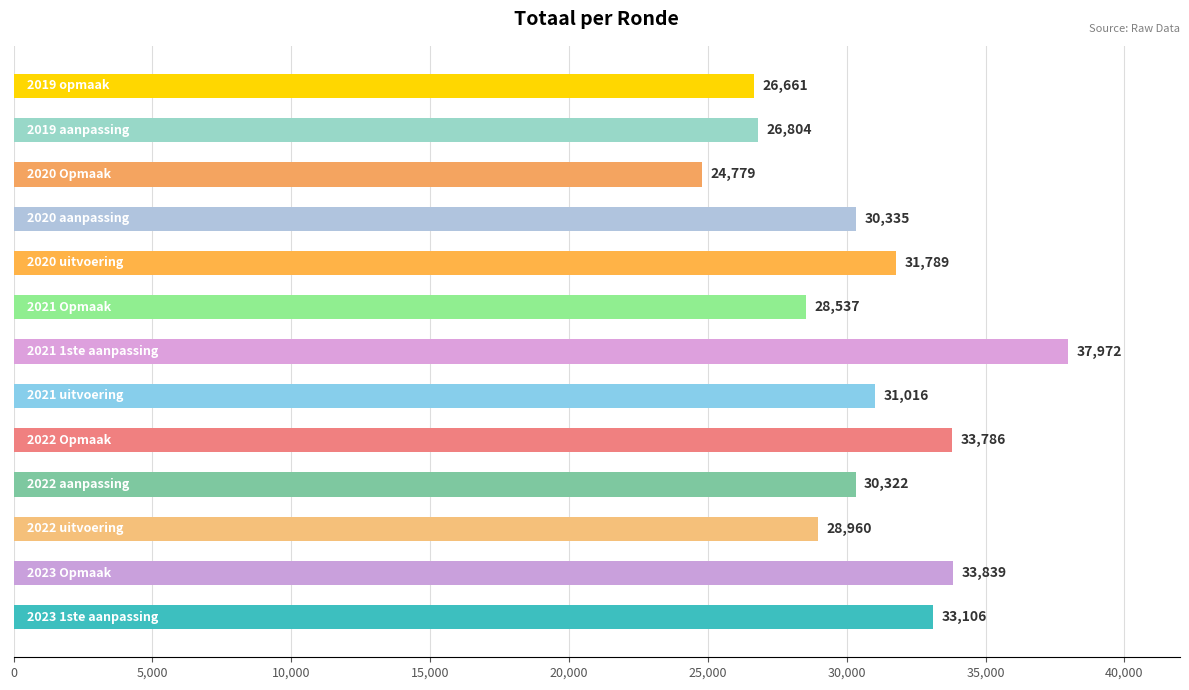

What is the greatest value displayed?

37972